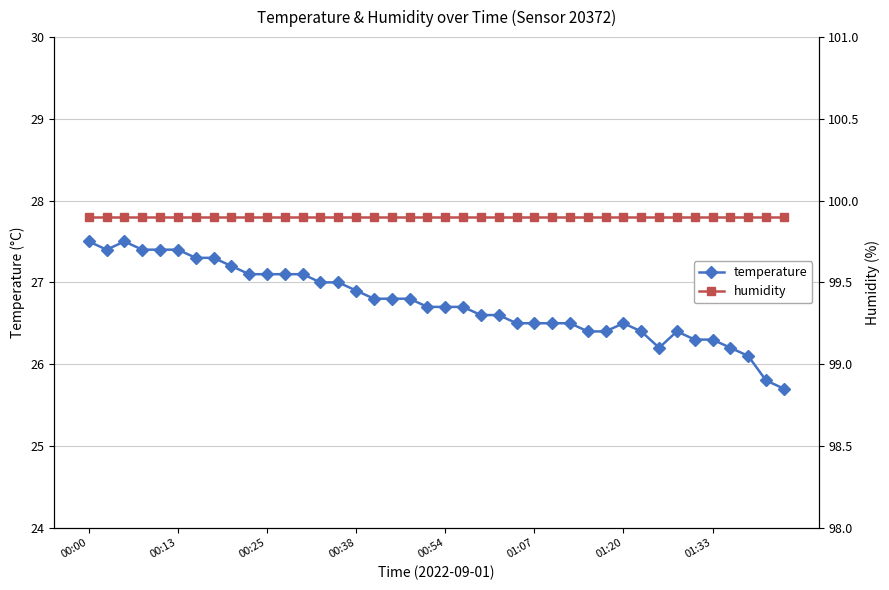

What is the maximum value for temperature?

27.5